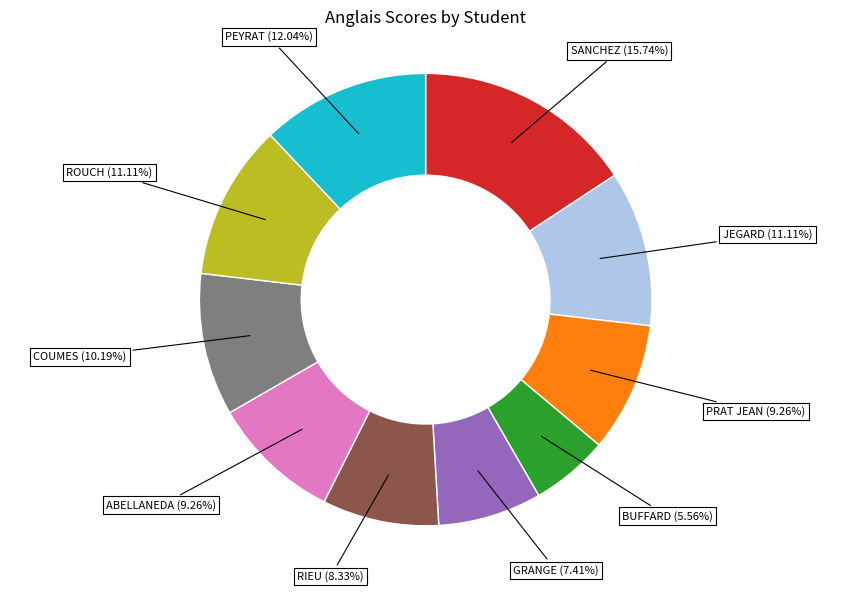

True or false: PEYRAT accounts for 12% of the total.

True